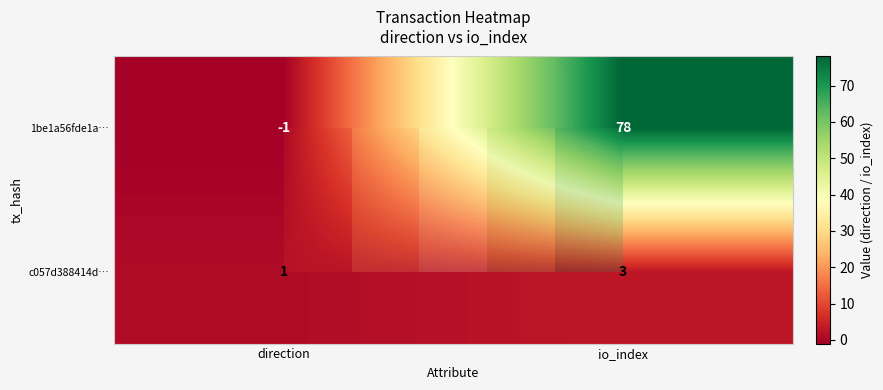

Which series has the largest total across all categories?

1be1a56fde1a…